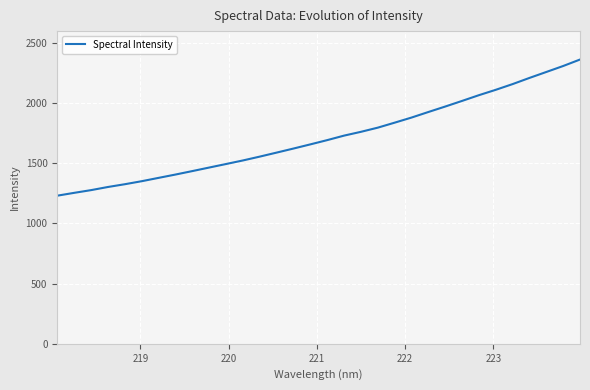

What is the greatest value displayed?

2362.2